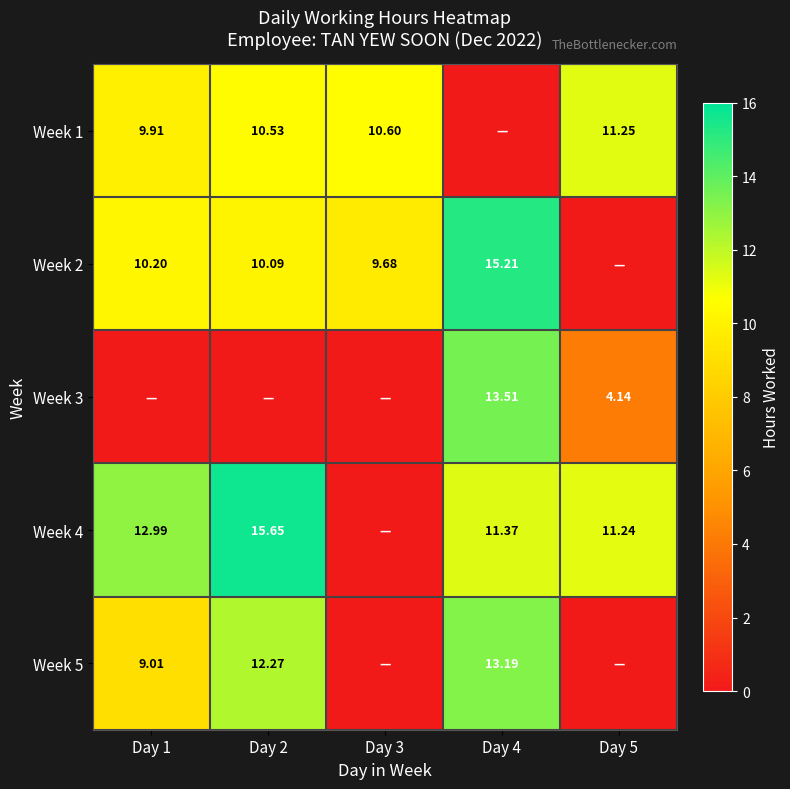

Is the value of Week 1 at Day 2 greater than the value of Week 2 at Day 4?

No